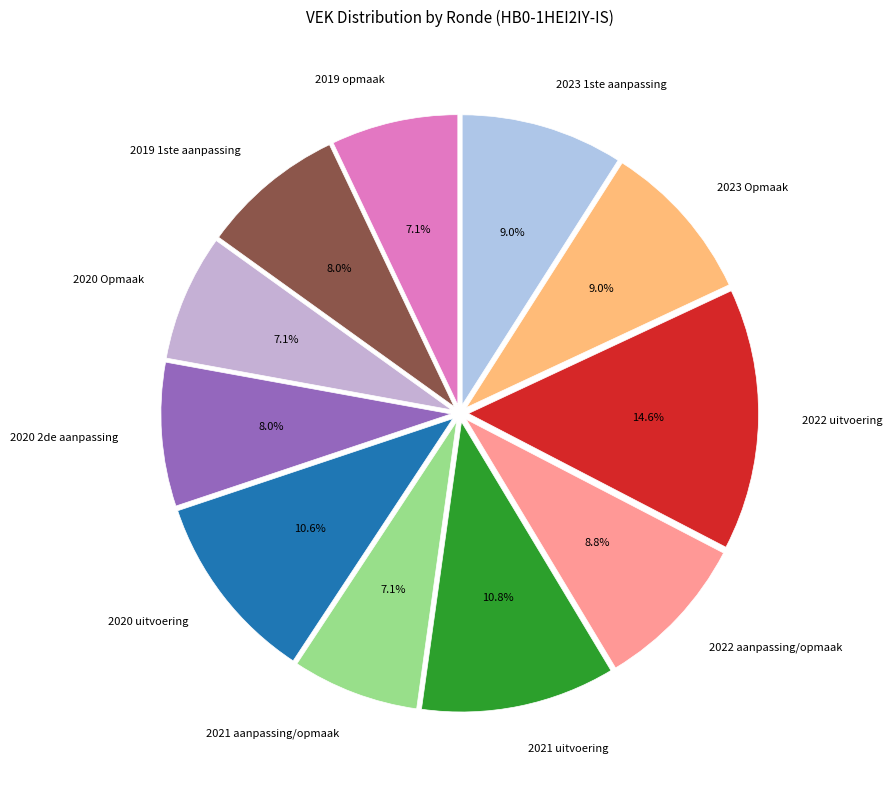

Which has a higher value, 2020 Opmaak or 2023 1ste aanpassing?

2023 1ste aanpassing